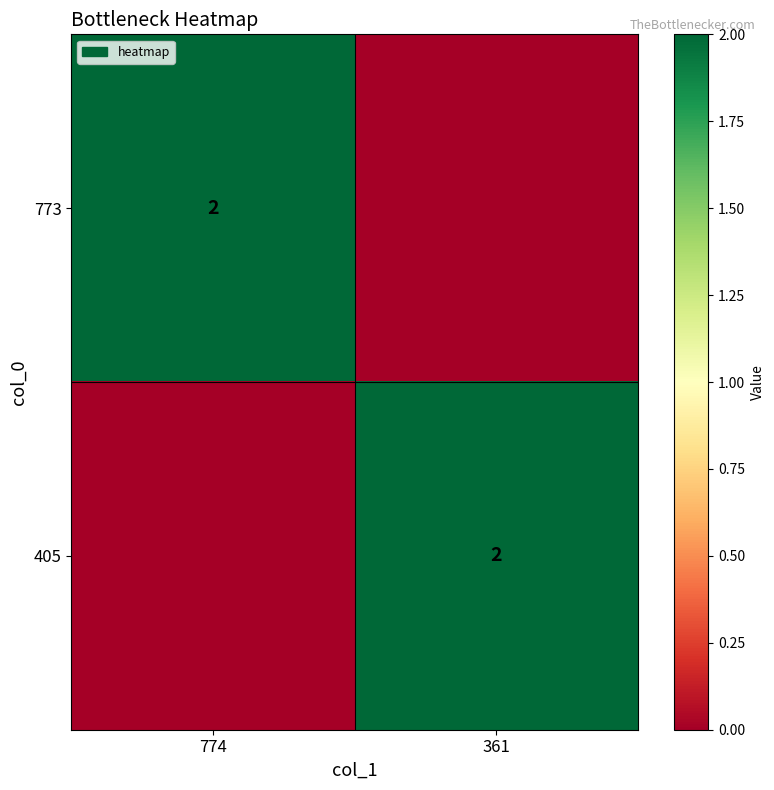

The 773 series shows 2 at 774. True or false?

True